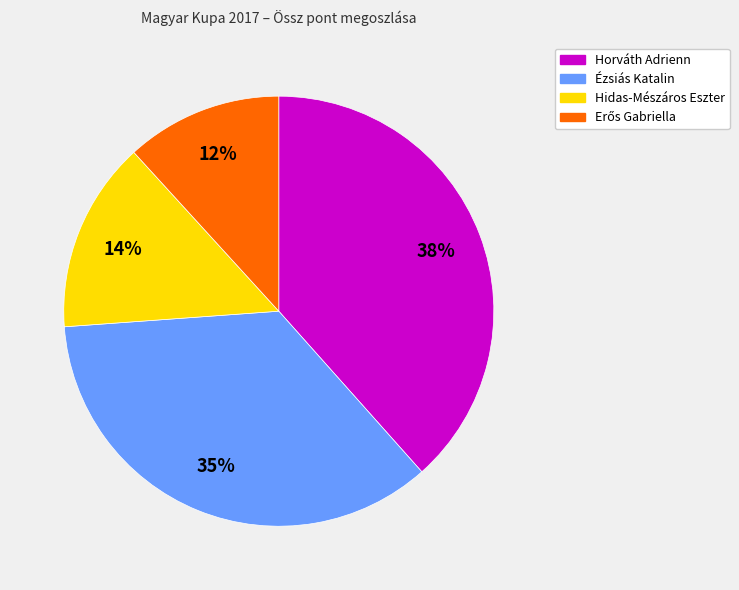

Which category has the biggest portion of the pie?

Horváth Adrienn